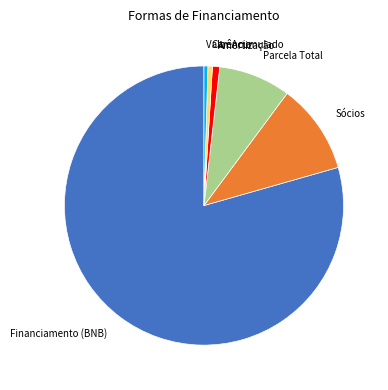

Combined, do Financiamento (BNB) and Valor Acumulado account for over 50%?

Yes